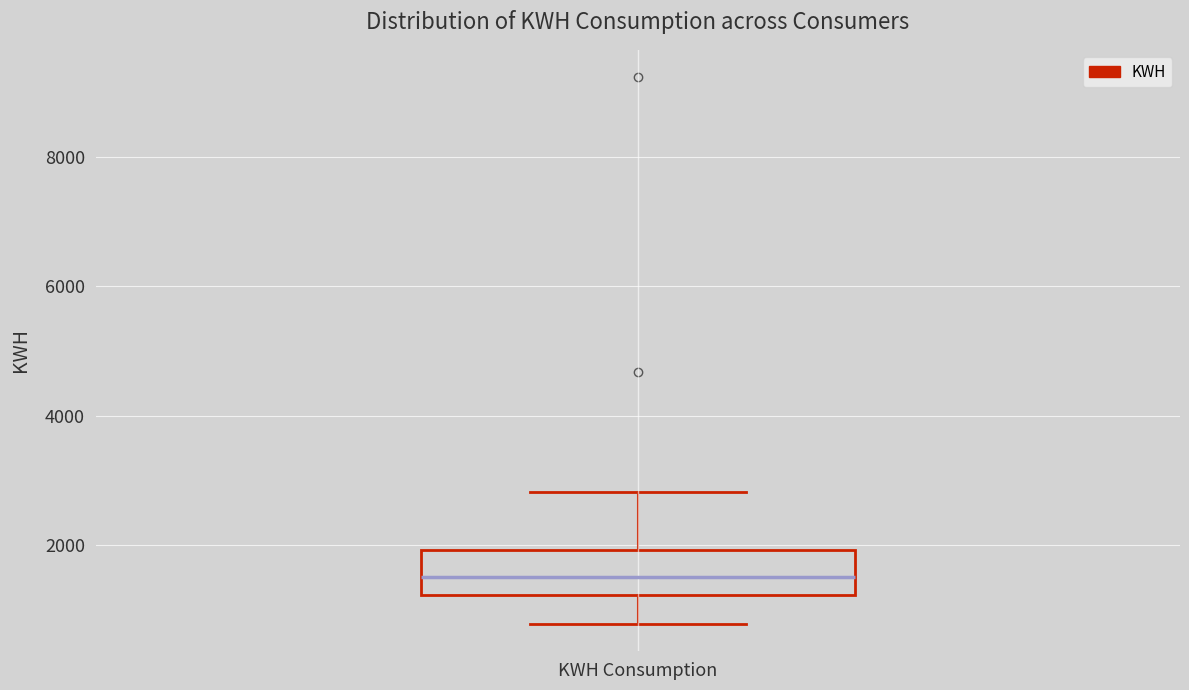

Where does the upper whisker of the box for KWH Consumption end on the y-axis? The values are not printed on the chart, so give them approximately, as read against the axis.

2800